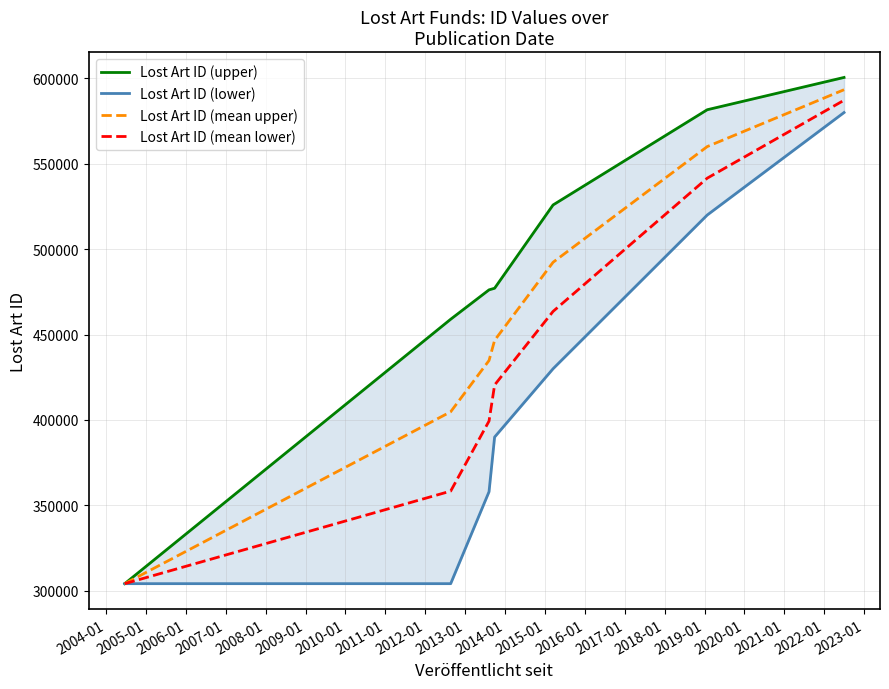

What is the maximum value for Lost Art ID (mean upper)?

593354.9